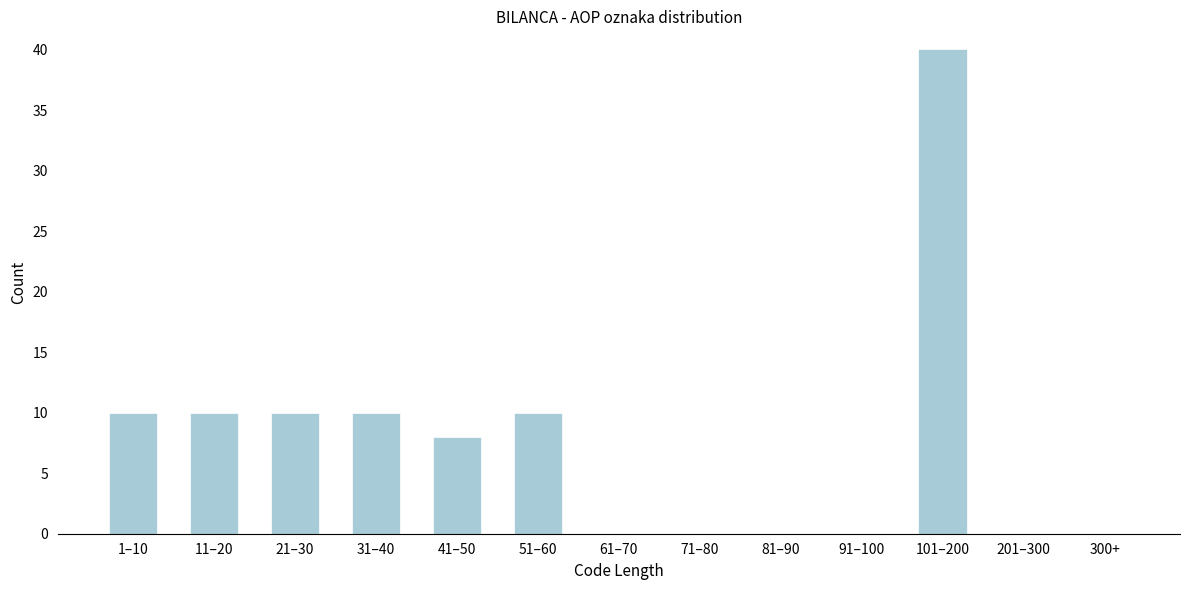

Reading left to right, transcribe all the data shown in this chart.

1–10=10	11–20=10	21–30=10	31–40=10	41–50=8	51–60=10	61–70=0	71–80=0	81–90=0	91–100=0	101–200=40	201–300=0	300+=0